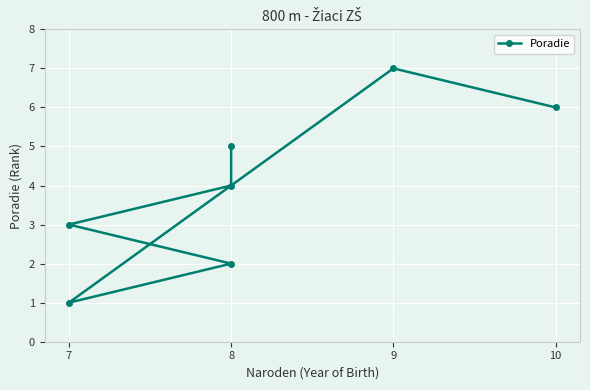

How many values exceed 4?

3